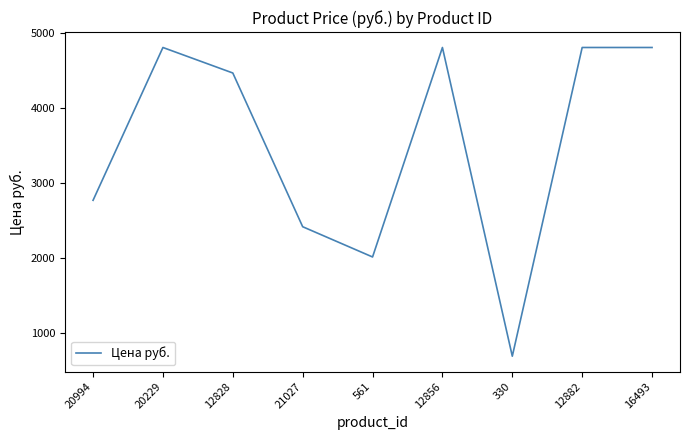

What is the smallest value displayed?

692.0